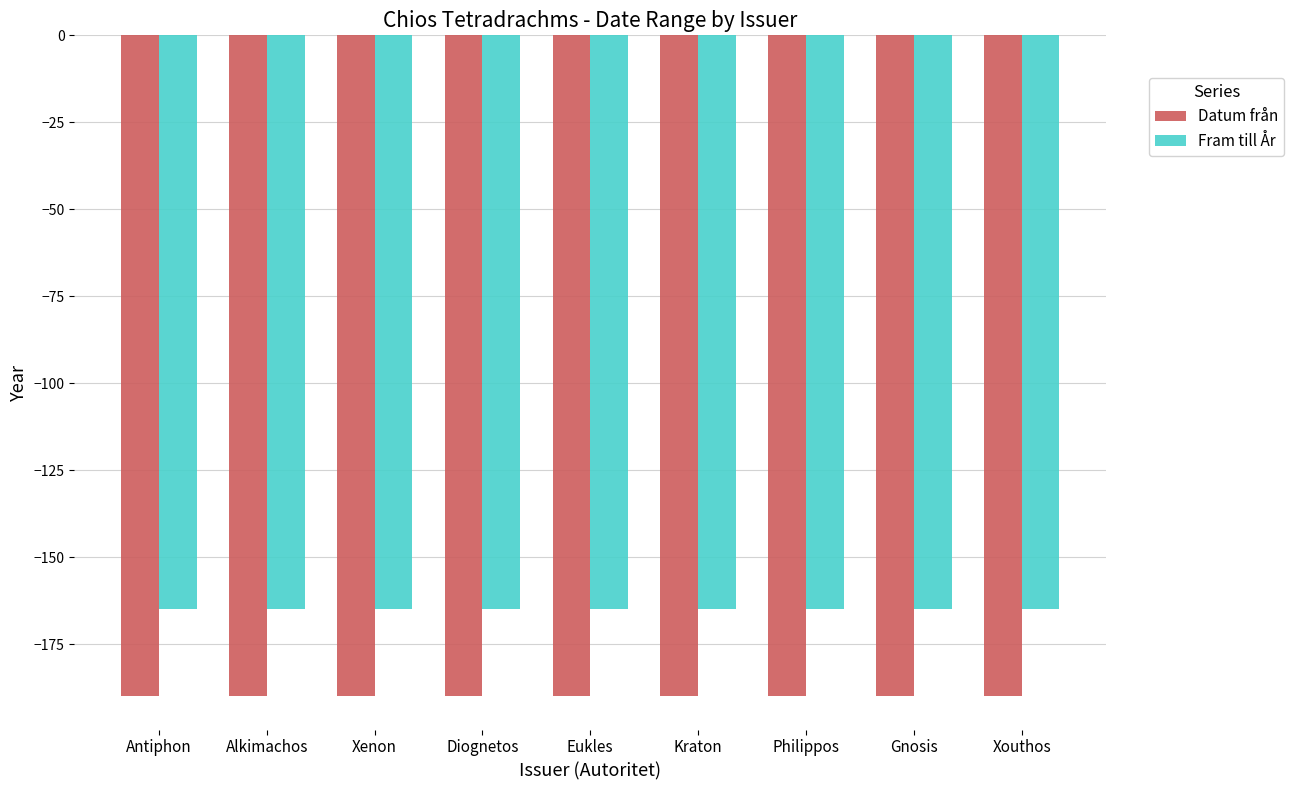

The value of Datum från at Xenon is -330. True or false?

False